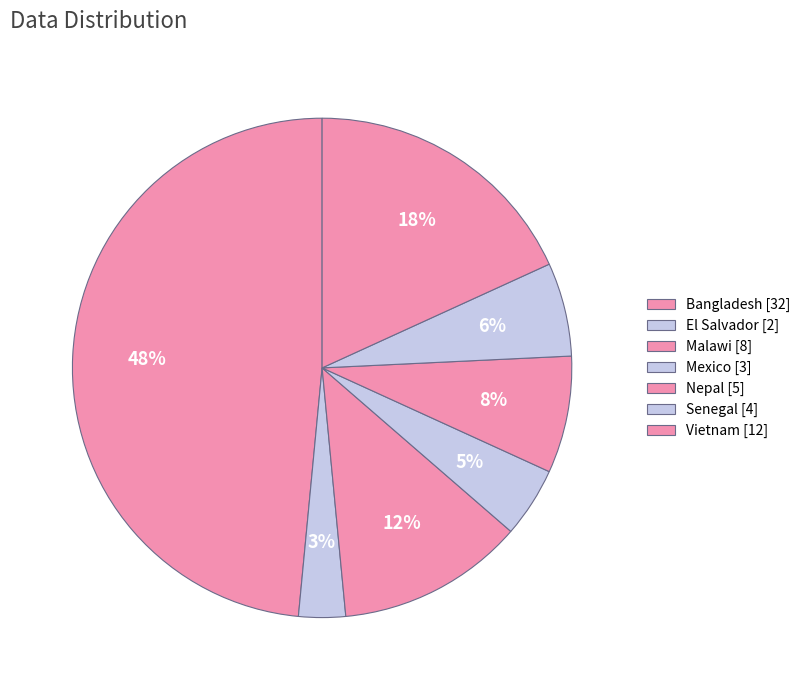

Does any single category account for the majority?

No